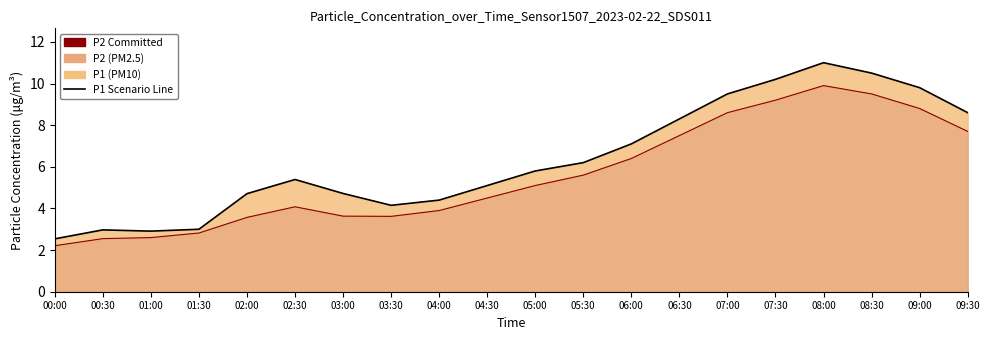

Where is the first local maximum for P1 Scenario Line?

00:30